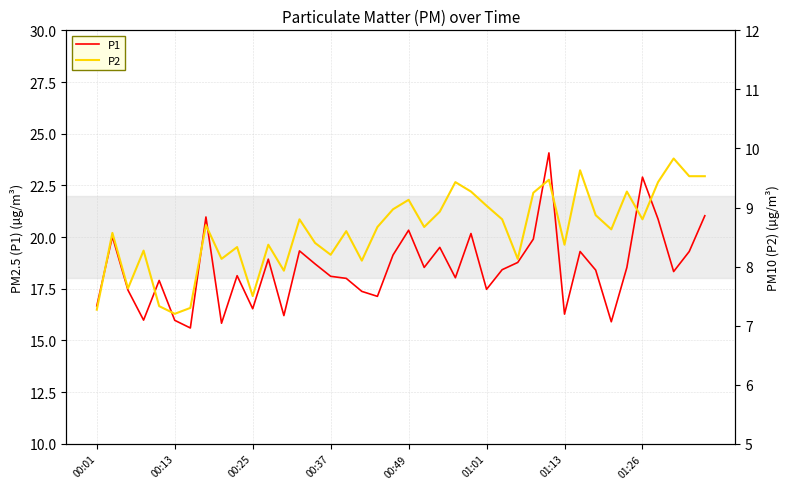

True or false: P1 has a value of 25.5 at 10.

False